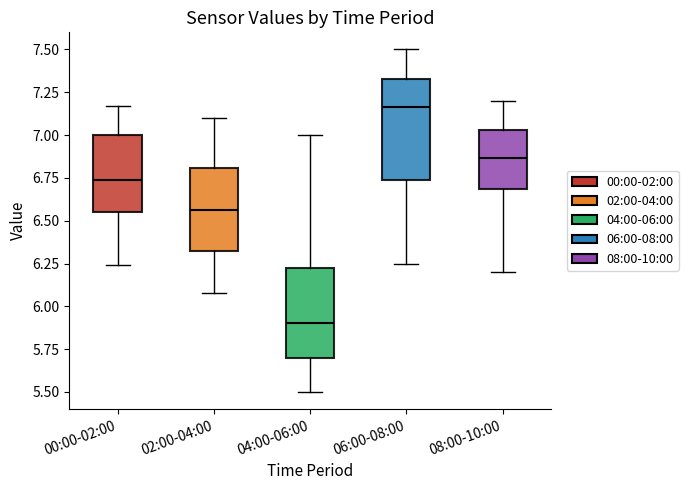

Which box is the tallest, from its lower edge to its upper edge?

06:00-08:00